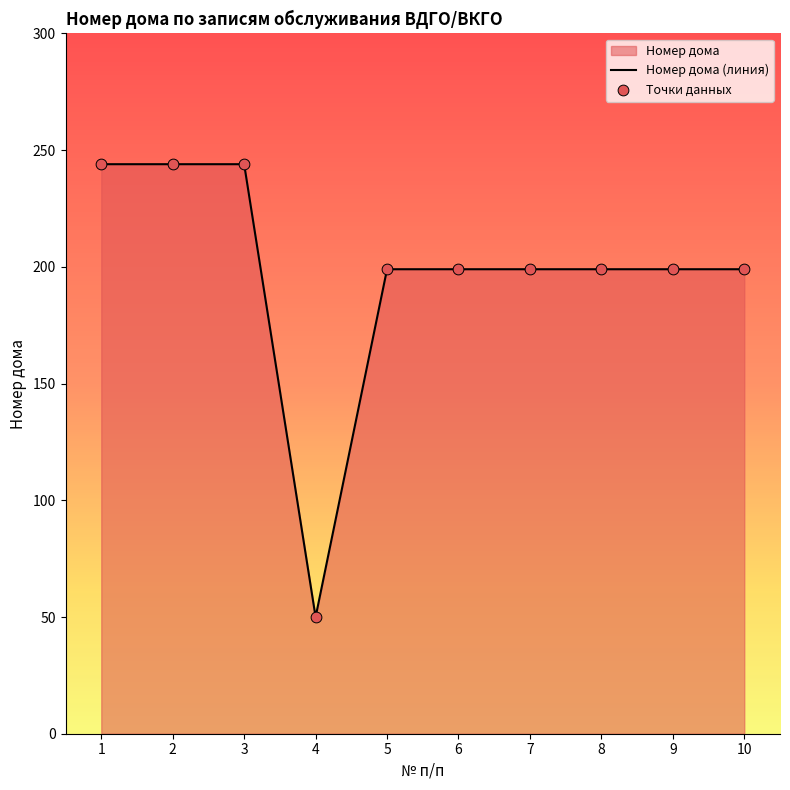

At how many categories does at least one series exceed 191?

9